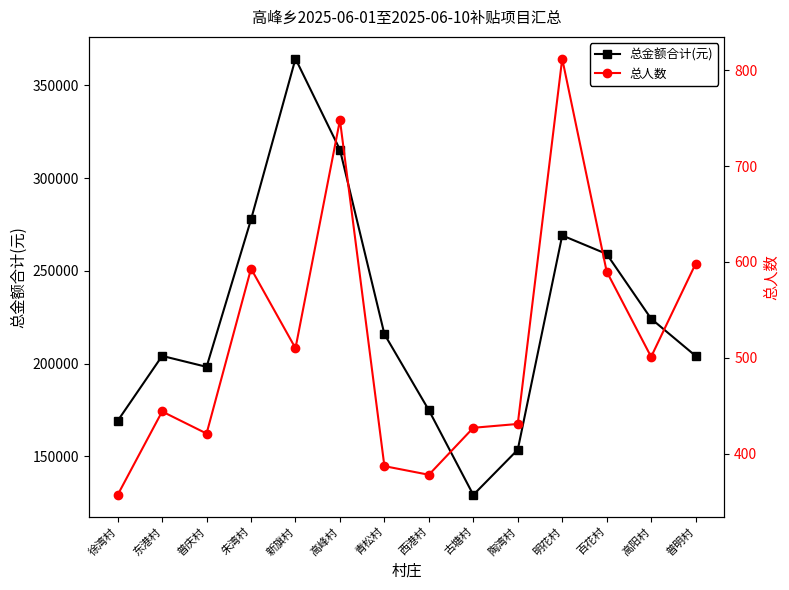

What position from the left is 西港村?

8